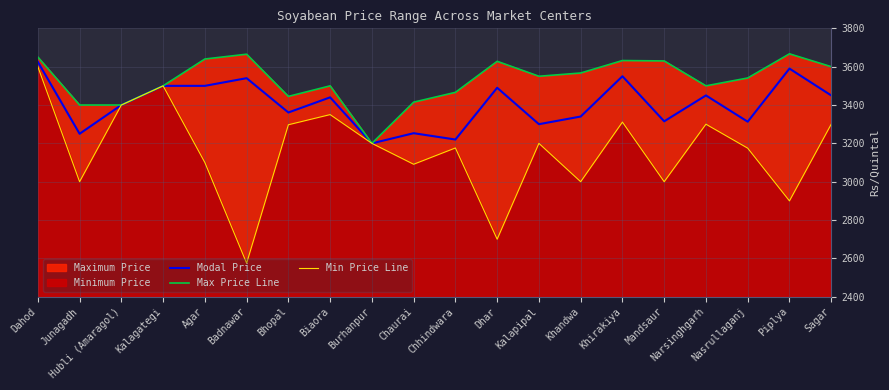

What is the minimum value for Min Price Line?

2575